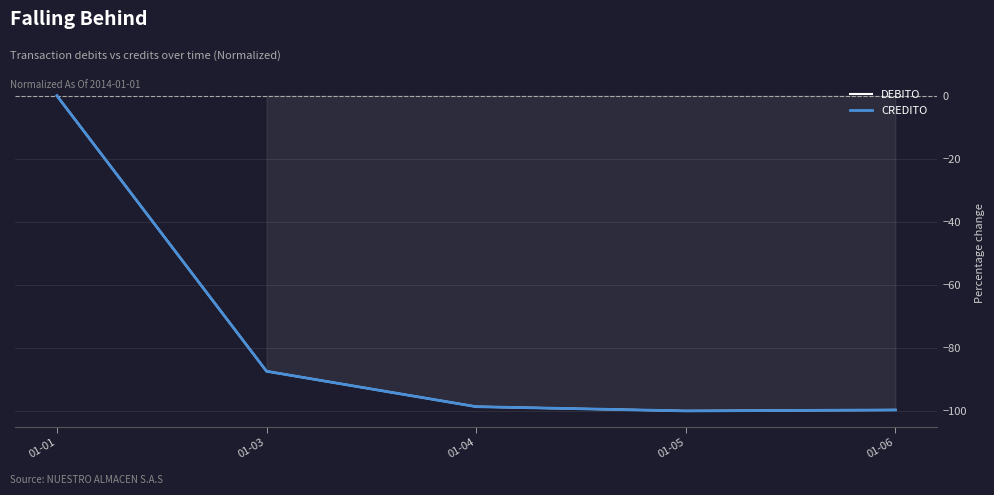

Rank the categories by DEBITO value from lowest to highest.

01-05, 01-06, 01-04, 01-03, 01-01